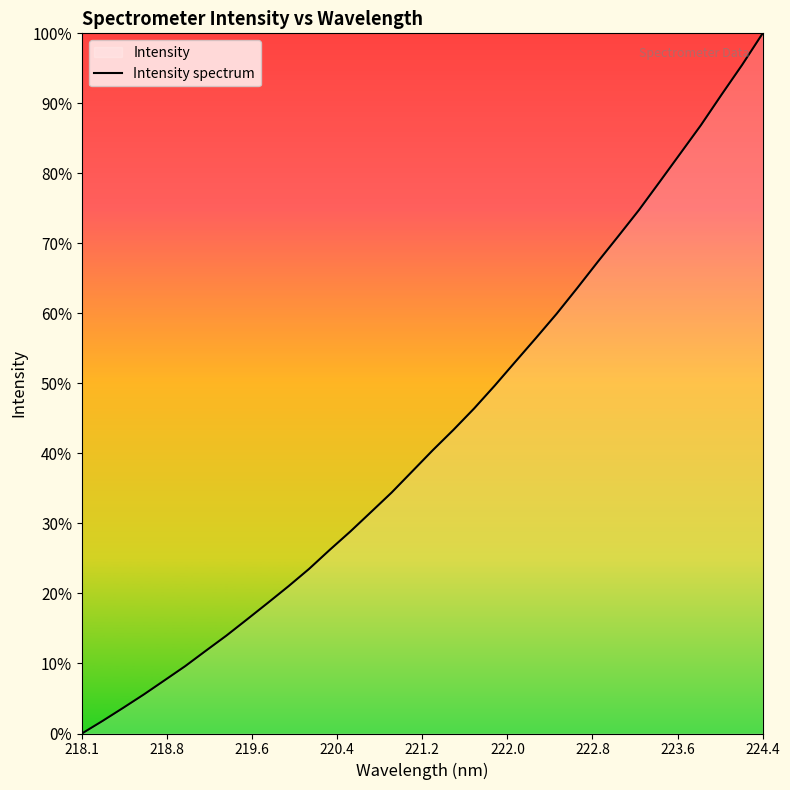

Does the chart display data point markers on the line(s)?

No